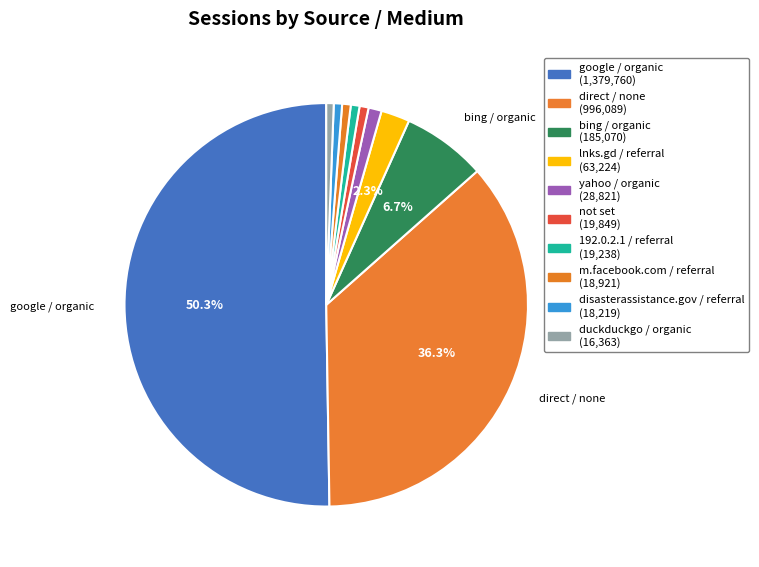

Count the number of slices in the pie.

10